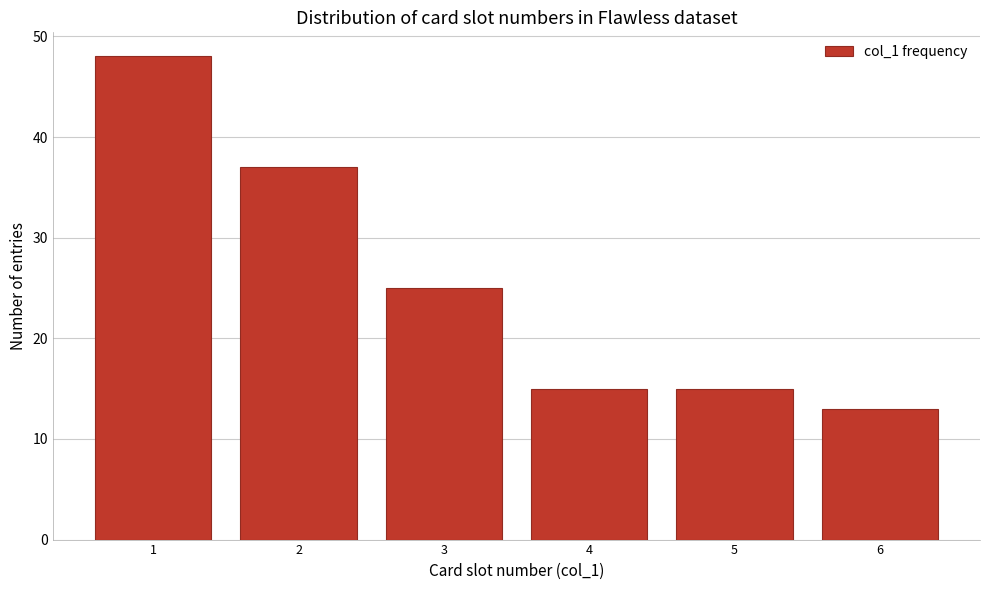

Reading right to left, extract all data points from this chart.

13	15	15	25	37	48